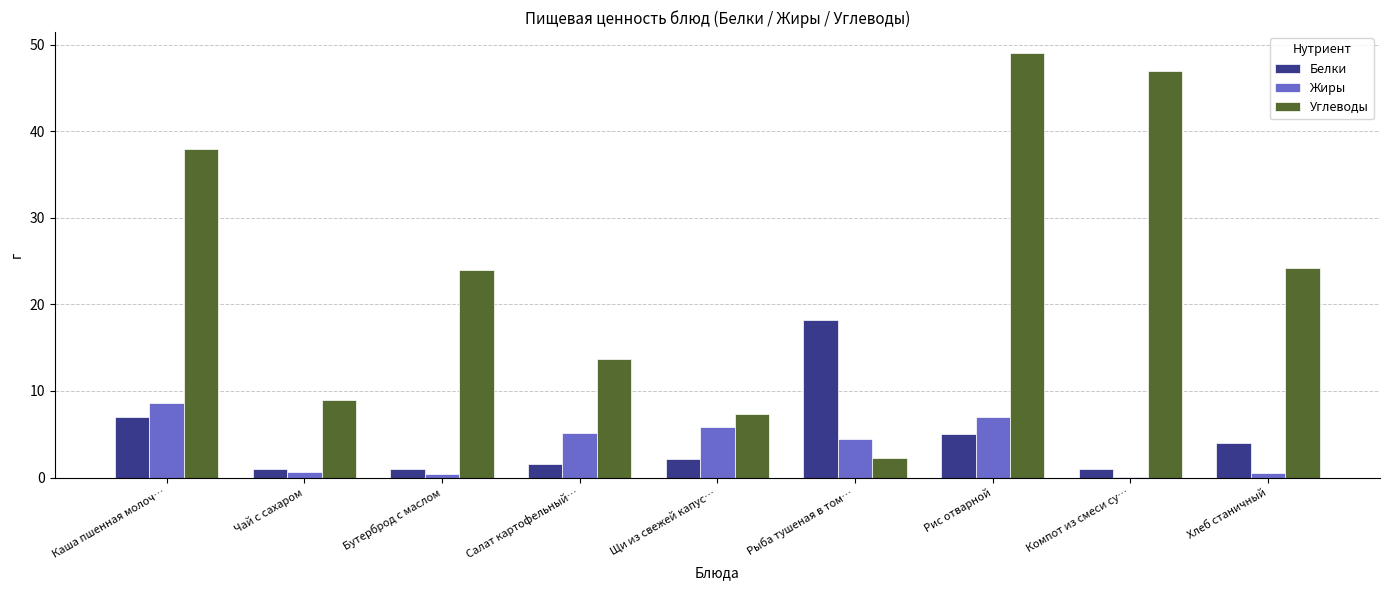

What is the sum of all Белки values?

40.8